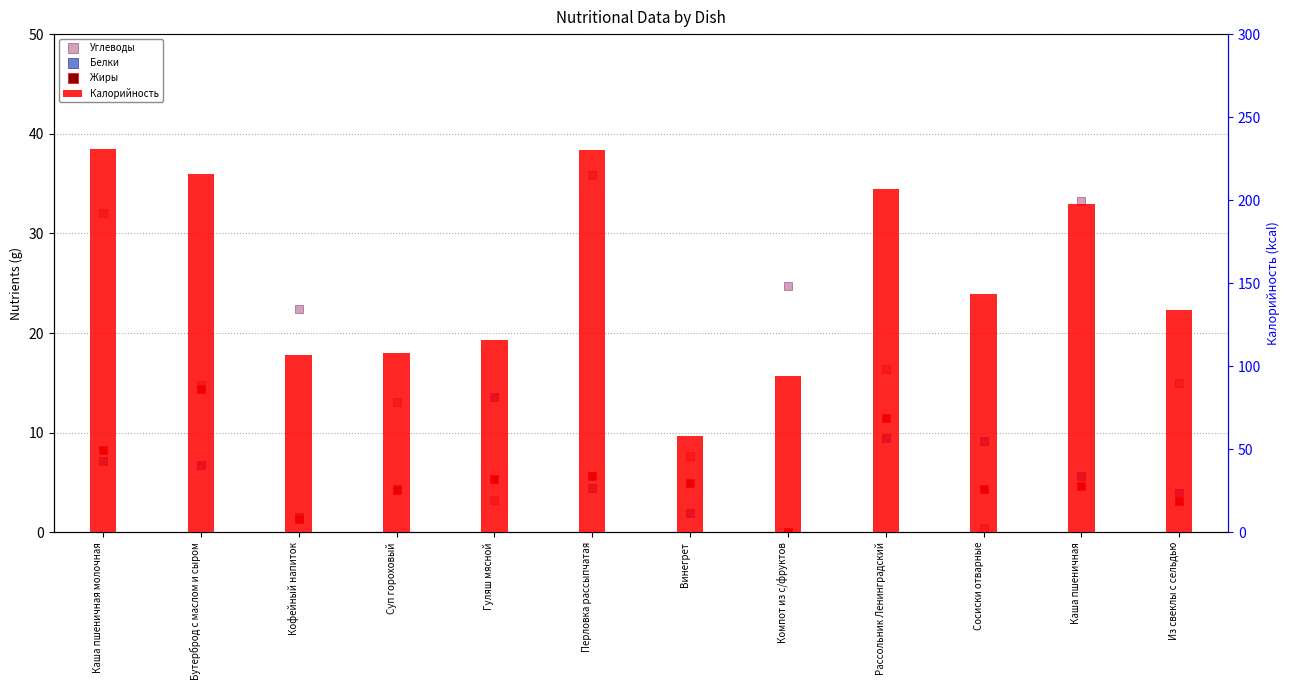

What is the total value across all series at Перловка рассыпчатая?

276.4